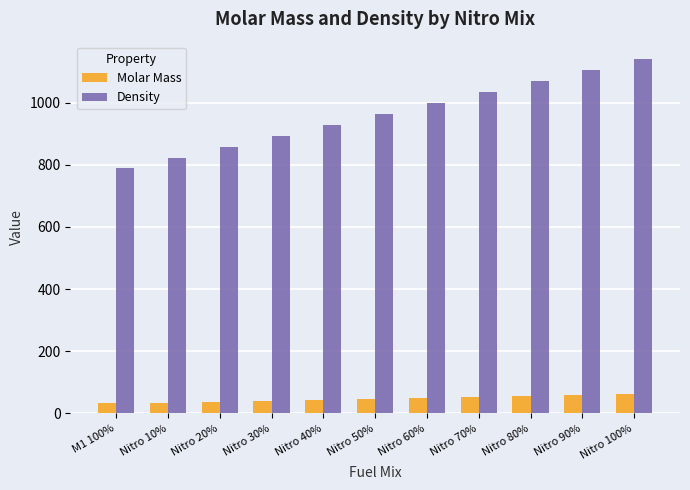

True or false: Density has a value of 1432.4 at Nitro 50%.

False